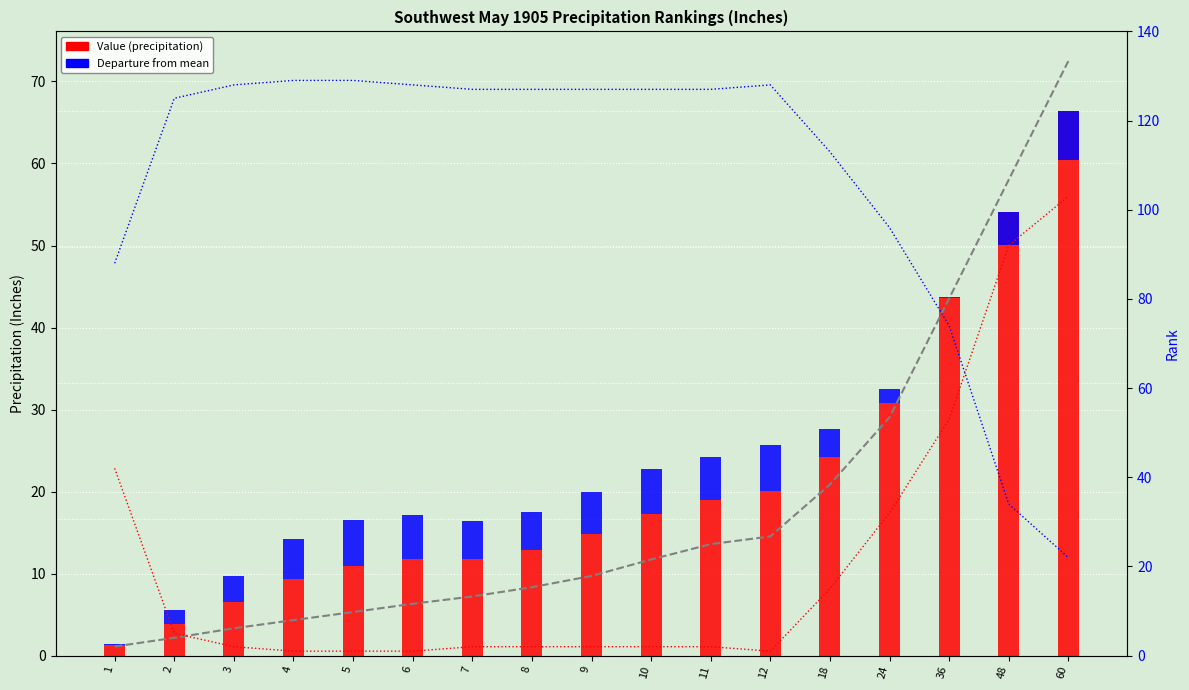

What is the difference between the maximum and minimum values in the 1901-2000 Mean series?

71.4